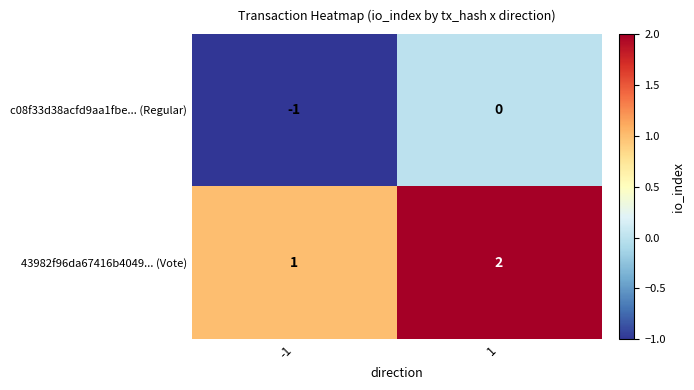

What is the sum of all 43982f96da67416b4049... (Vote) values?

3